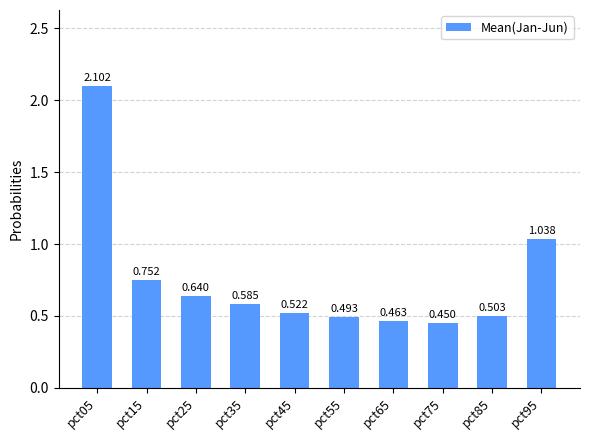

How many bars are there in total?

10